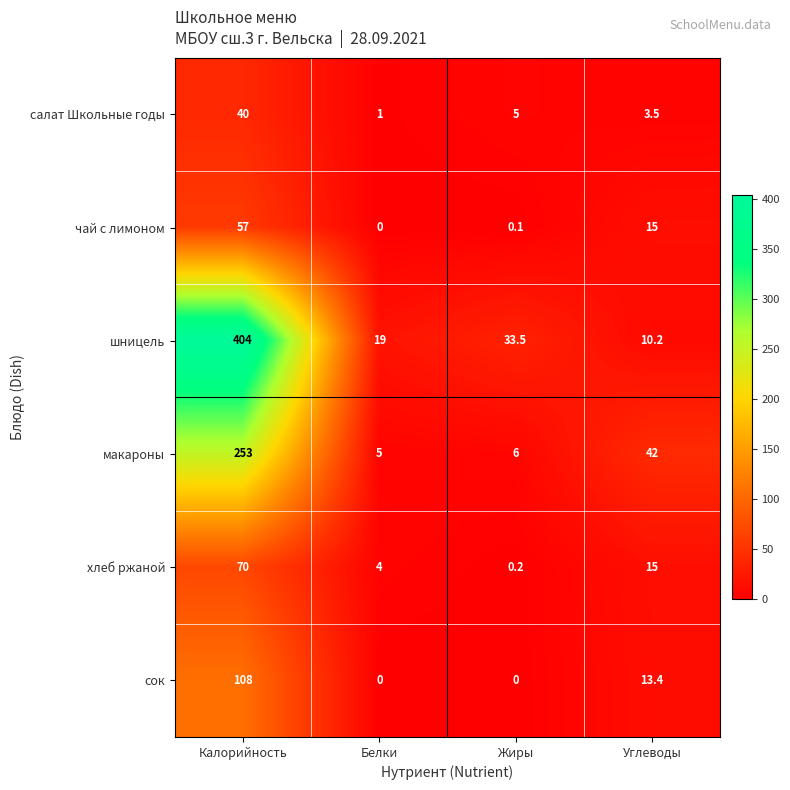

Reading right to left, extract all data points from this chart.

салат Школьные годы: 3.5	5.0	1.0	40.0
чай с лимоном: 15.0	0.1	0.0	57.0
шницель: 10.2	33.5	19.0	404.0
макароны: 42.0	6.0	5.0	253.0
хлеб ржаной: 15.0	0.2	4.0	70.0
сок: 13.4	0.0	0.0	108.0